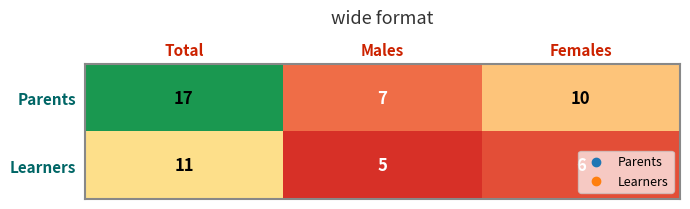

What is the average value of the Learners series?

7